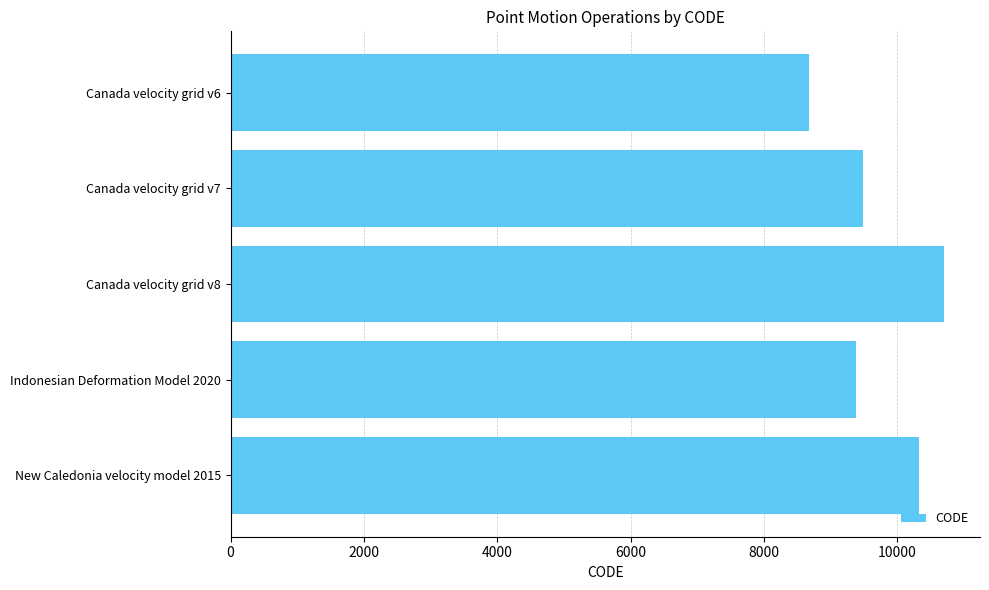

Reading bottom to top, list all the values displayed in this chart.

10323	9375	10707	9483	8676